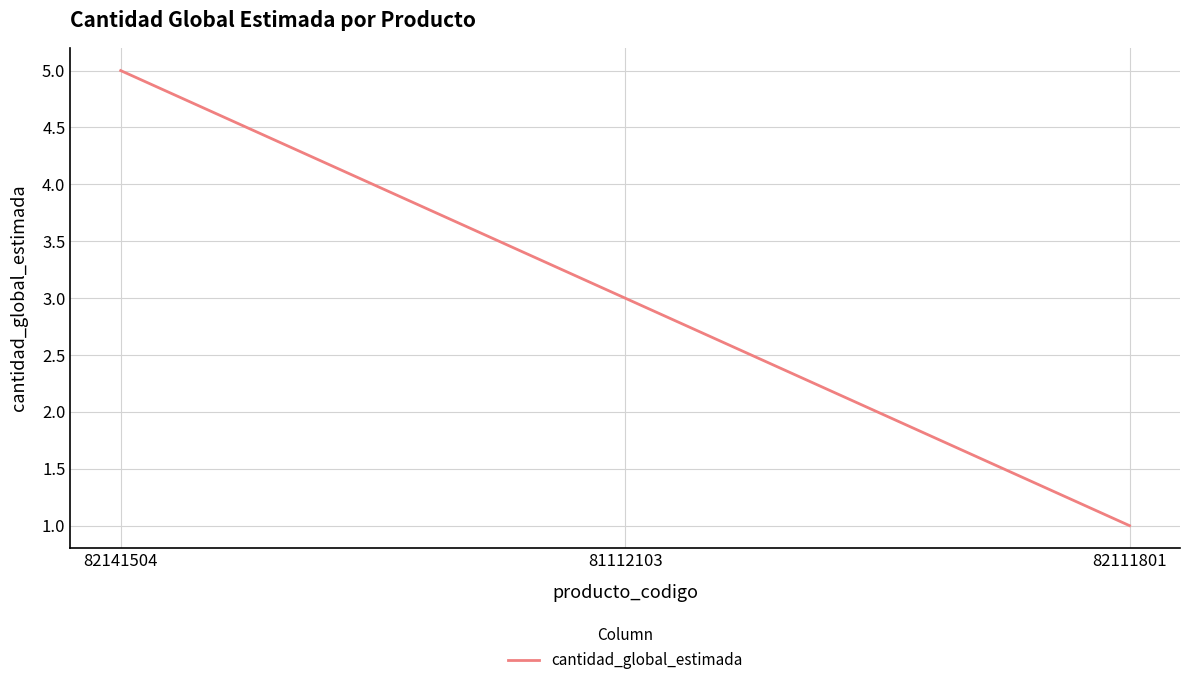

What is the greatest value displayed?

5